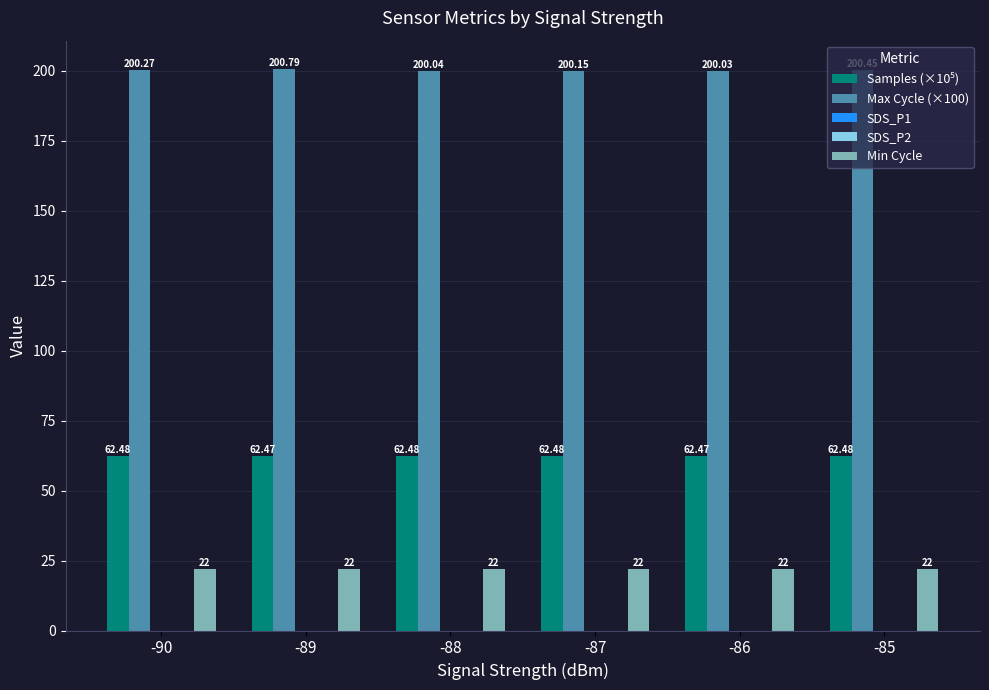

Is it true that SDS_P1 equals 0.0 at -85?

True